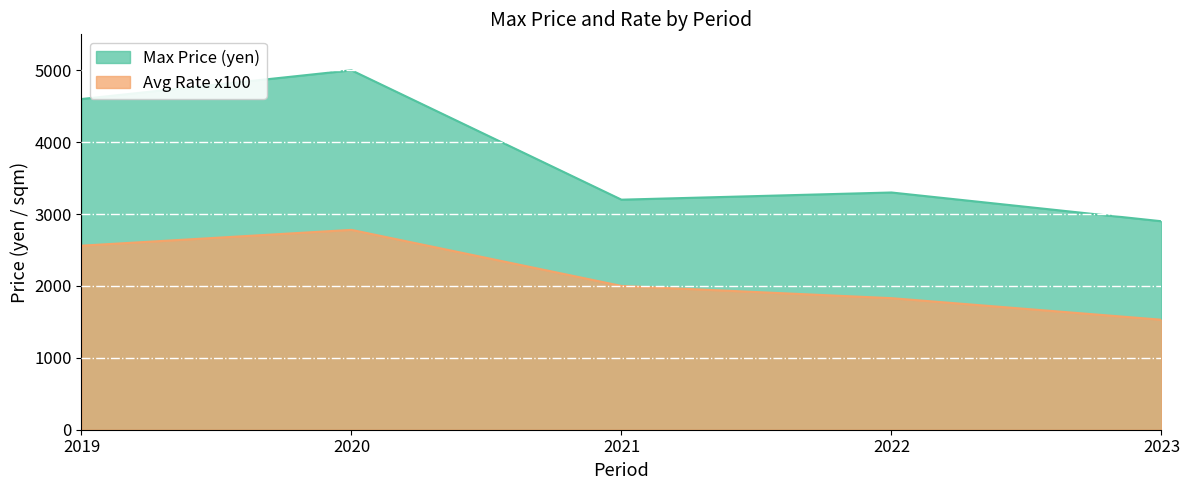

How many interior local valleys does the Max Price (yen/sqm) series have?

1